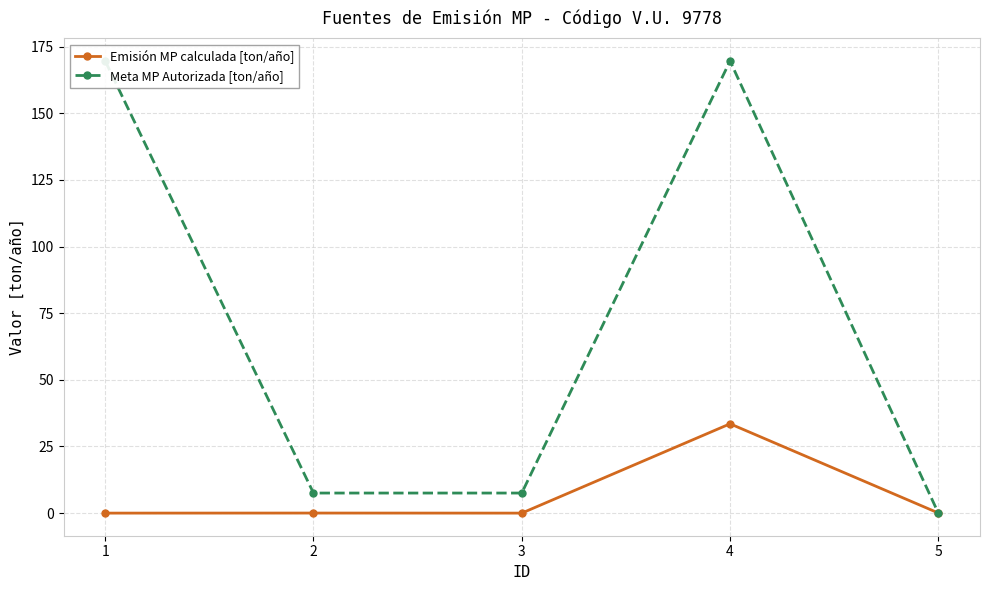

What is the sum of the Emisión MP calculada [ton/año] values at 4 and 1?

33.5